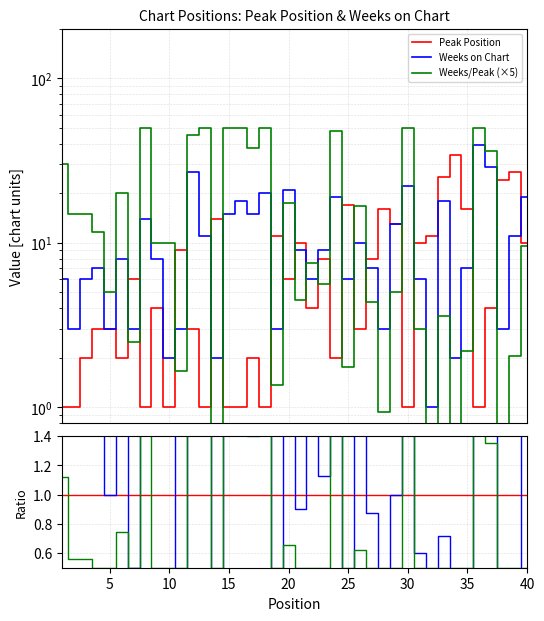

Is the value of Peak Position at 39 greater than the value of Weeks on Chart at 3?

Yes